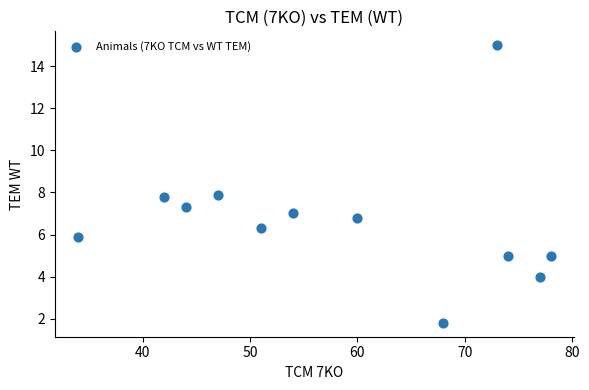

What is the average X value?

58.5